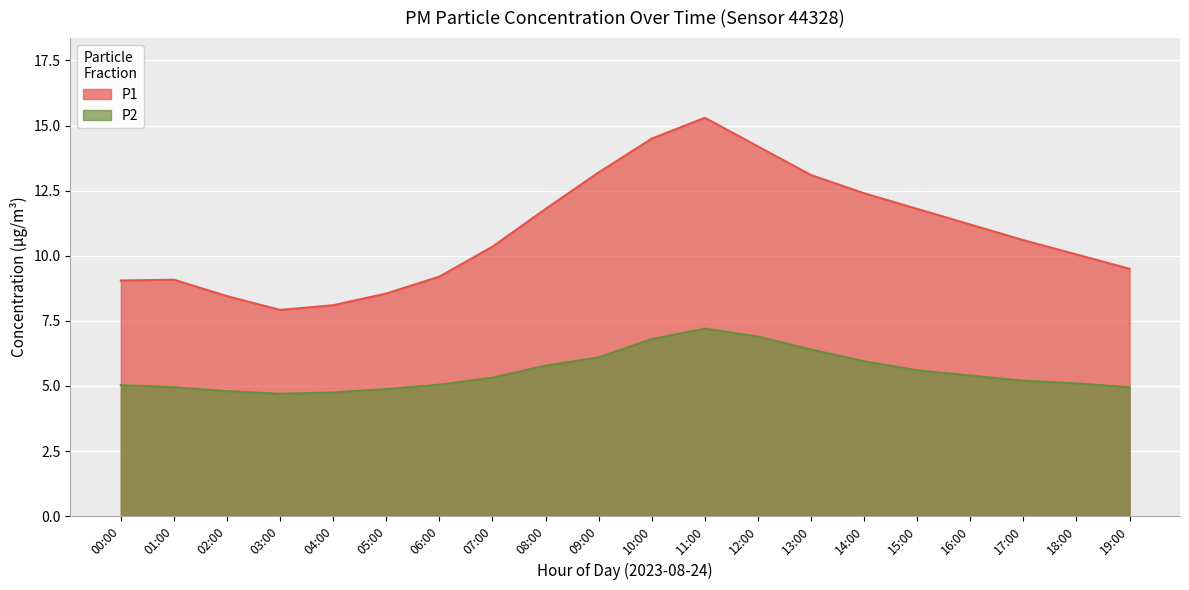

Where is P1 nearest to the value 11?

16:00